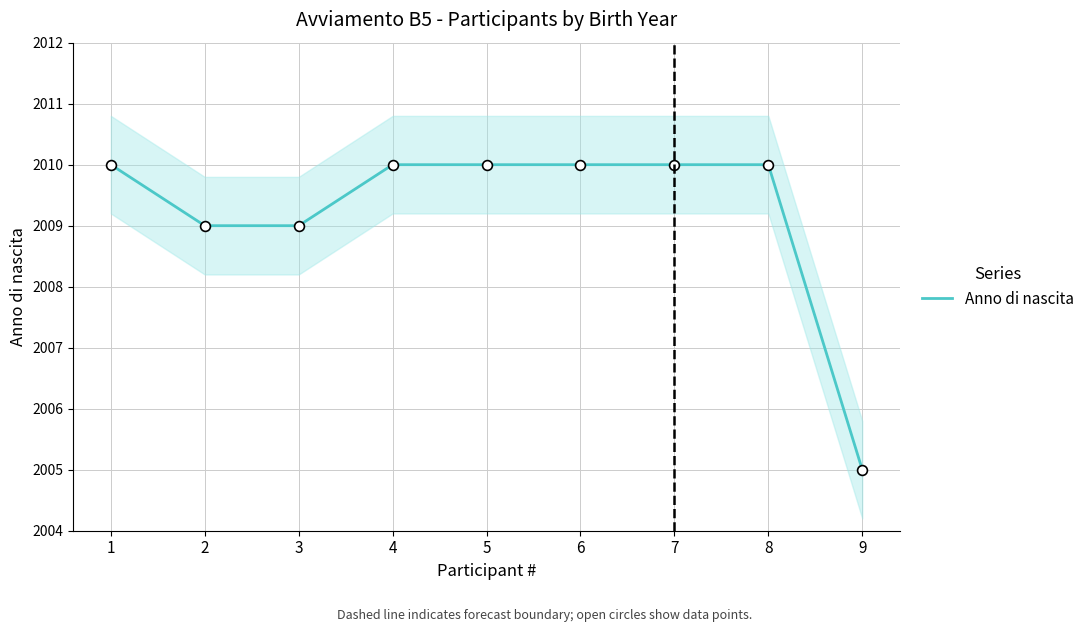

Which has a higher value, 1 or 8?

1